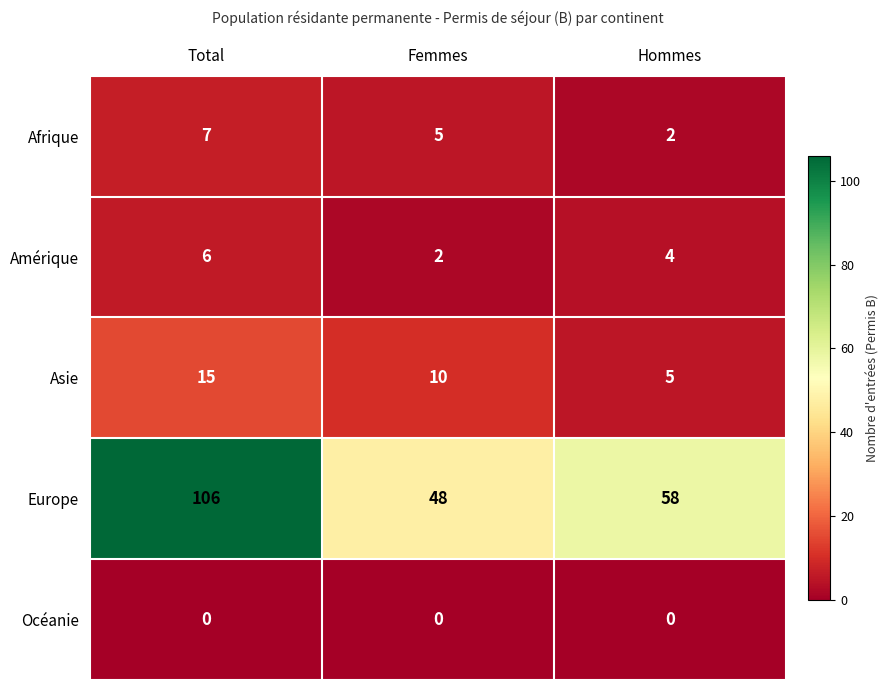

Count the Afrique values in the range 2 to 7.

3